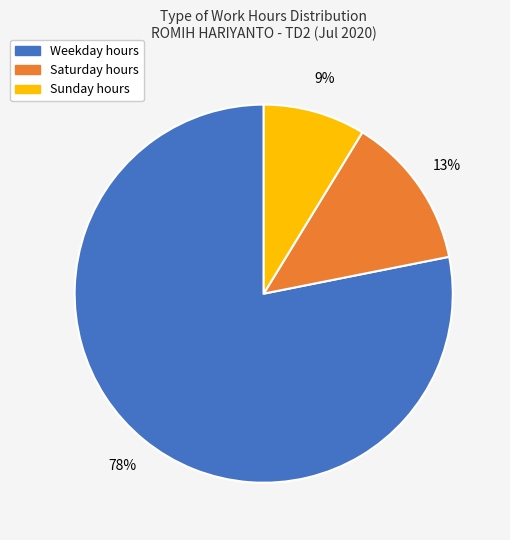

Count the number of slices in the pie.

3